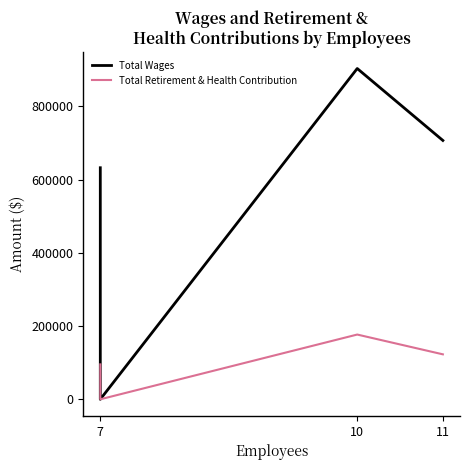

How many data points in Total Wages are less than 707185?

2